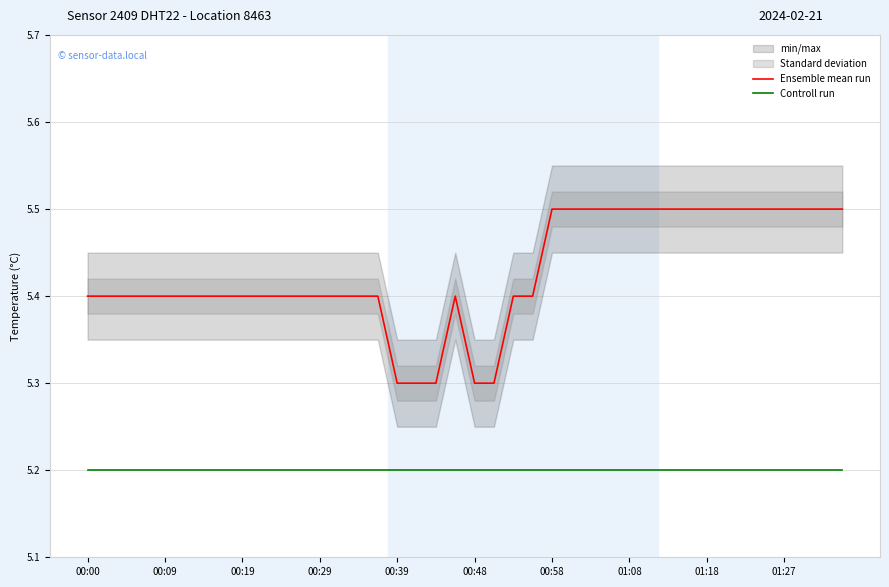

What is the highest value of the Ensemble mean run series?

5.5